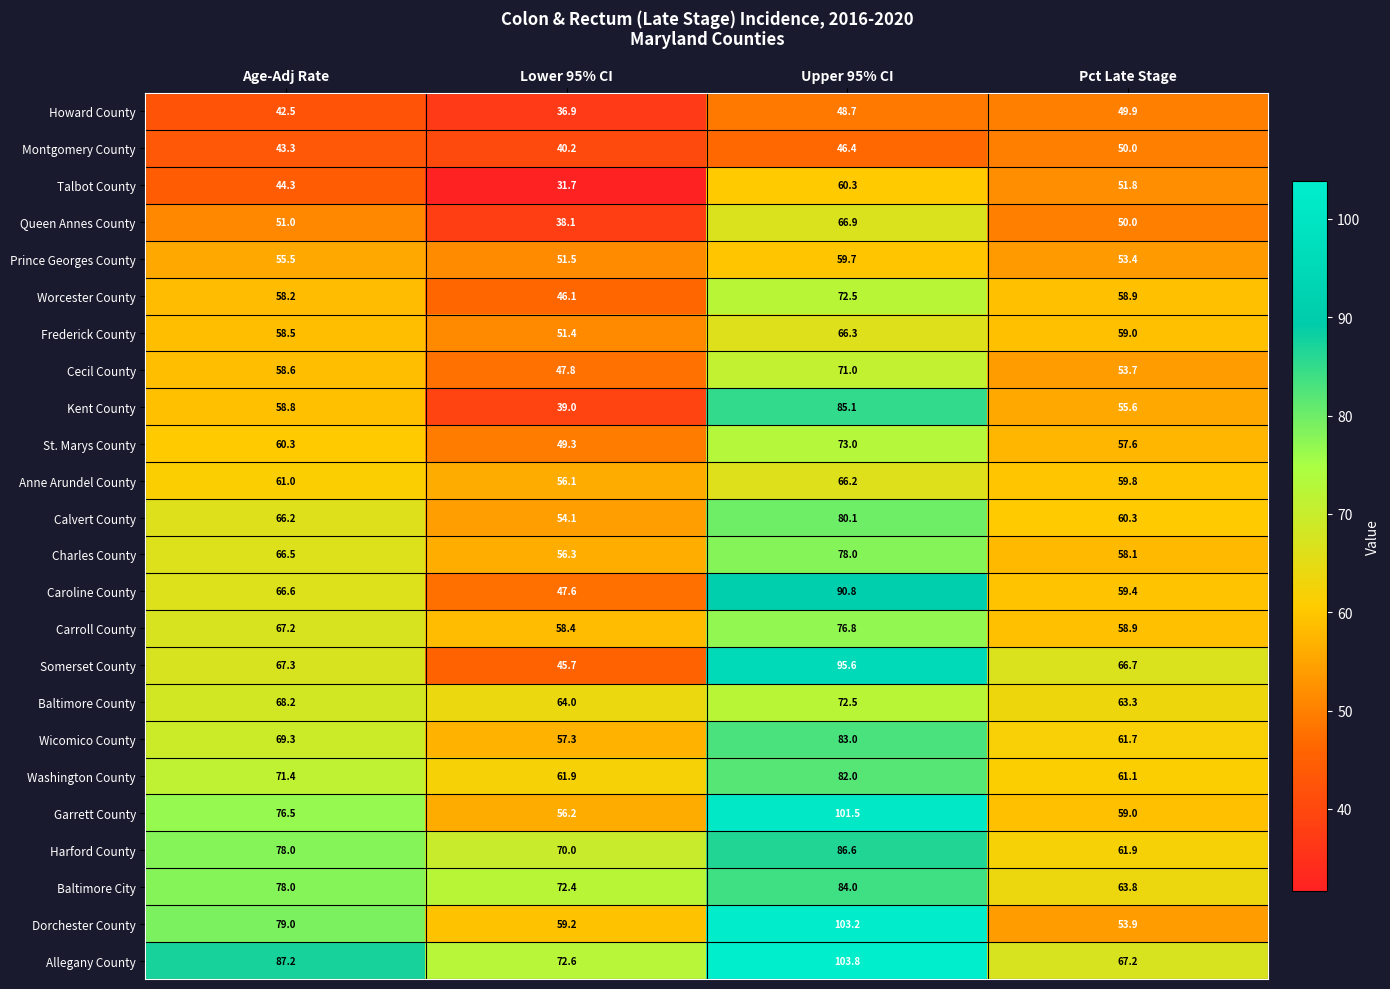

Which category has the highest value in the Carroll County series?

Upper 95% CI